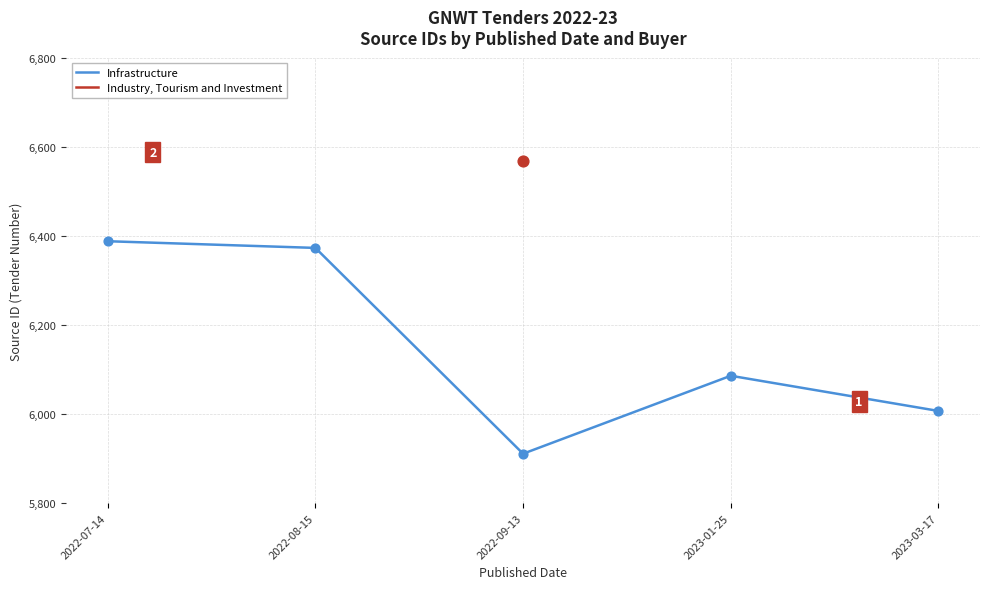

What is the change in value from 2022-08-15 to 2022-09-13?

-462